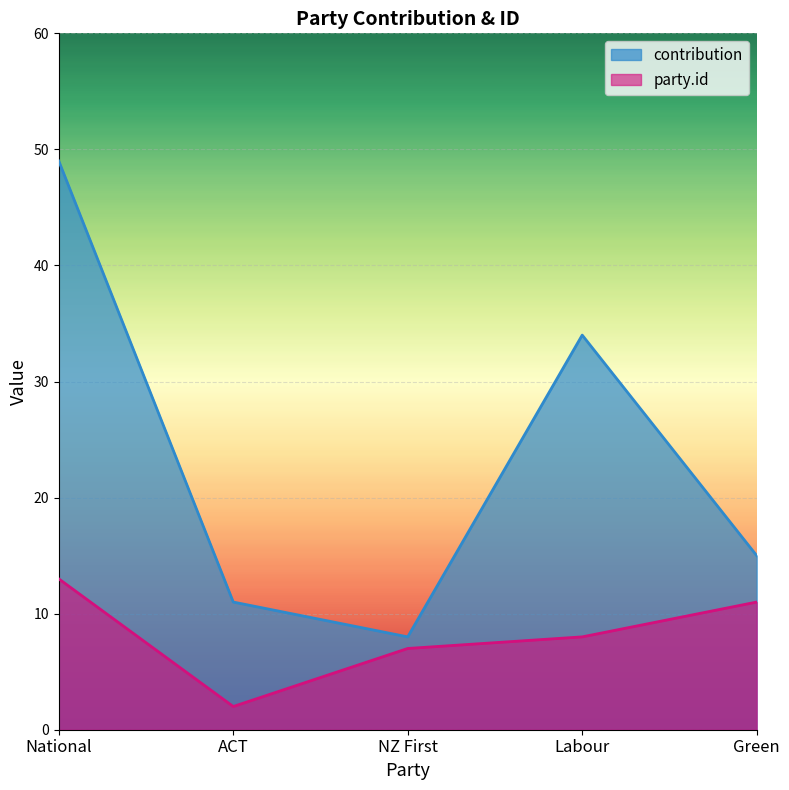

What is the average value of the contribution series?

23